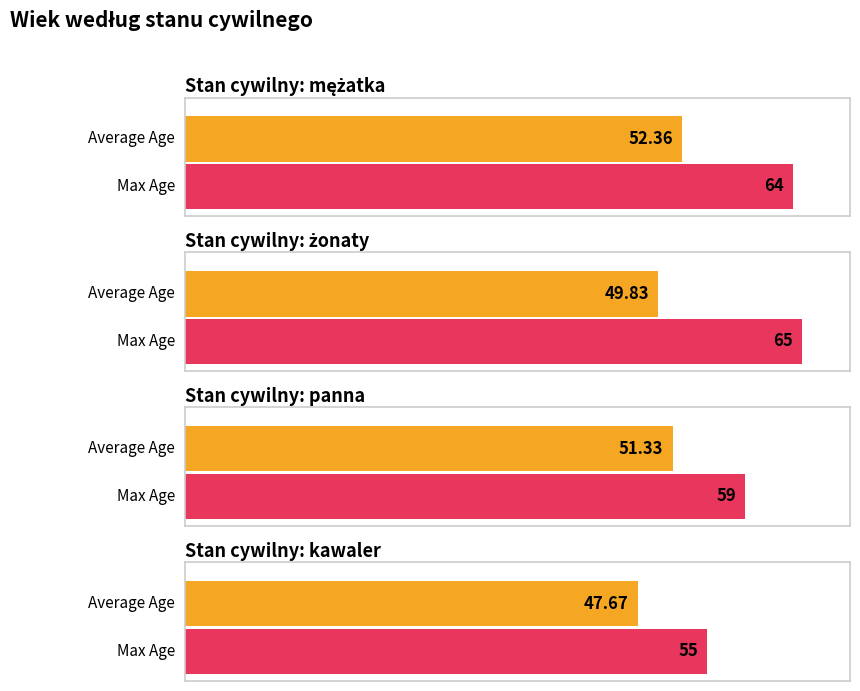

How many data points does each series have?

4